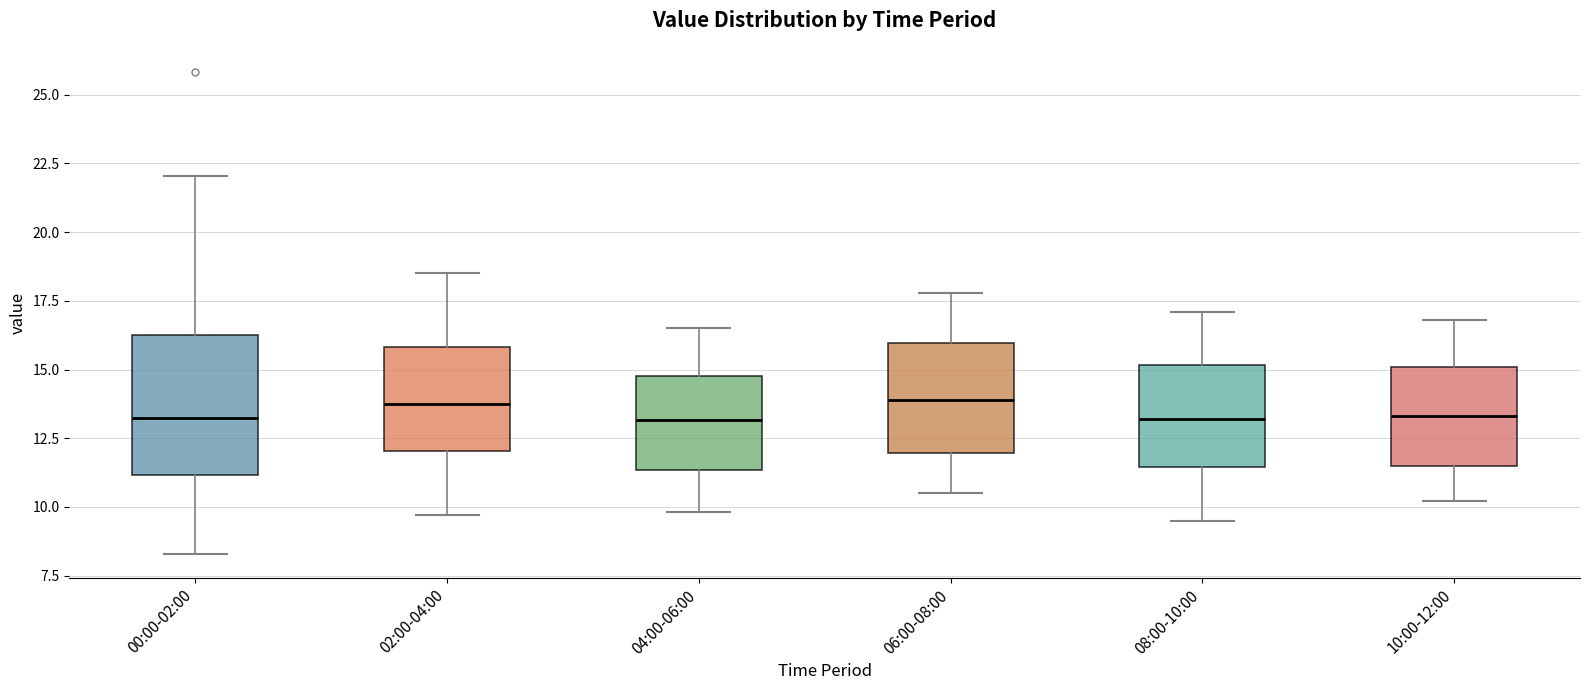

Comparing the boxes themselves (not the whiskers), which one is the tallest?

00:00-02:00